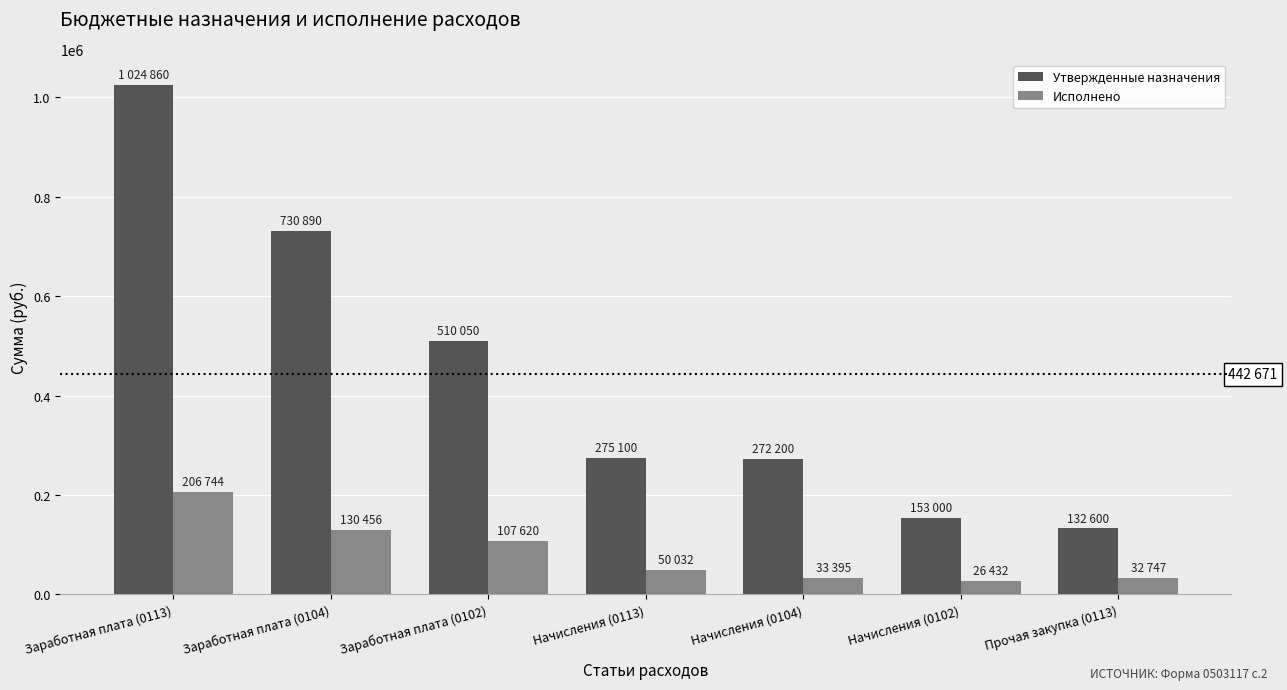

What is the average value of the Утвержденные назначения series?

442671.4